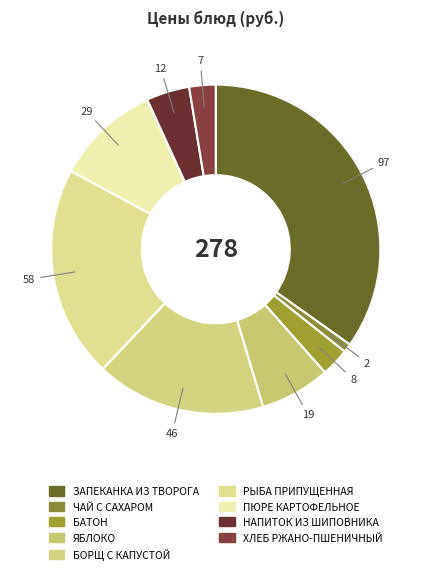

To the nearest percent, what is the difference between the РЫБА ПРИПУЩЕННАЯ and ПЮРЕ КАРТОФЕЛЬНОЕ slice percentages?

11%